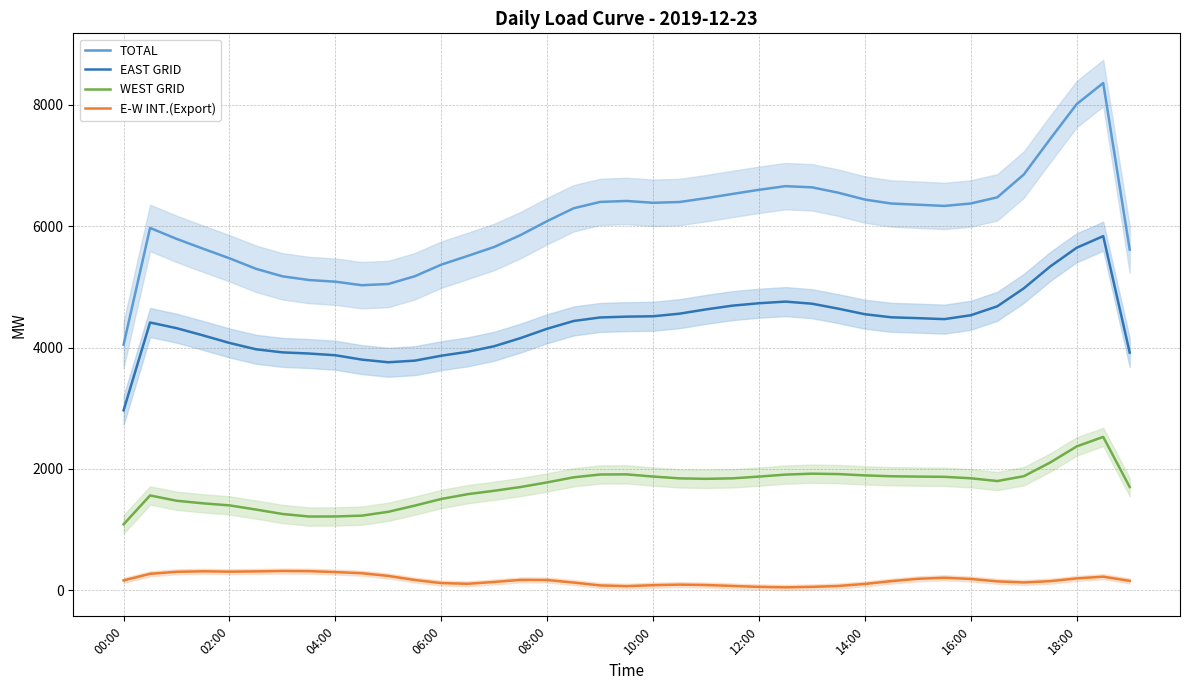

How many data points in TOTAL are above 6335?

20